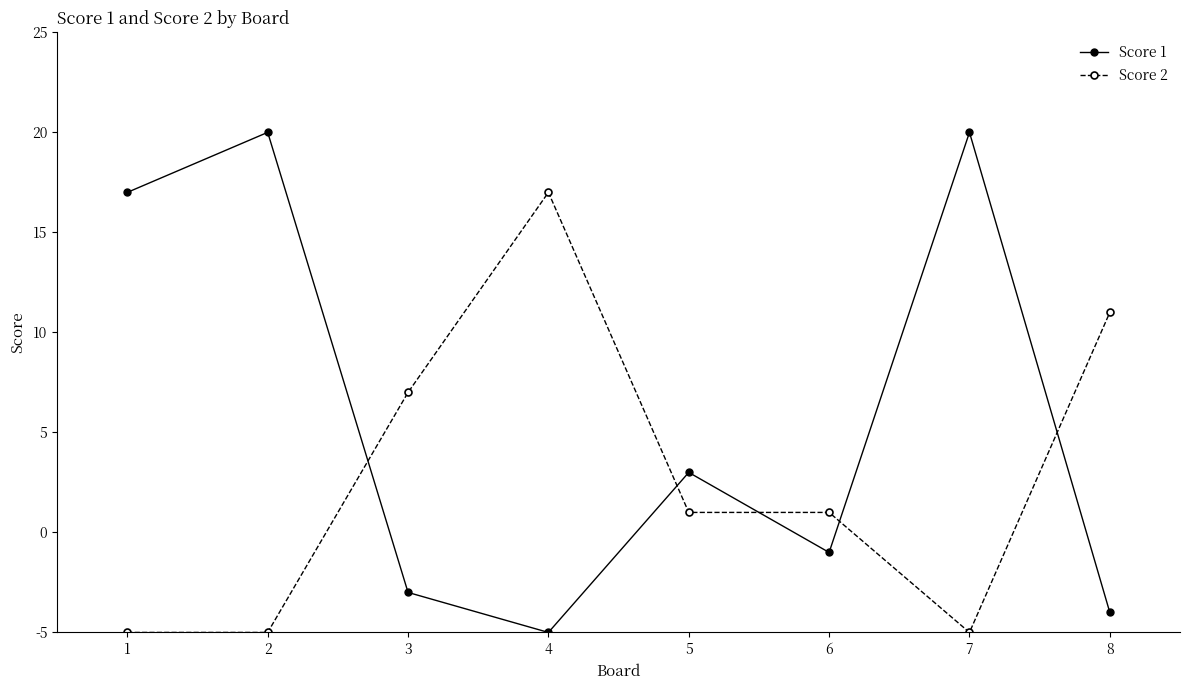

At which category is the sum across all series the highest?

2